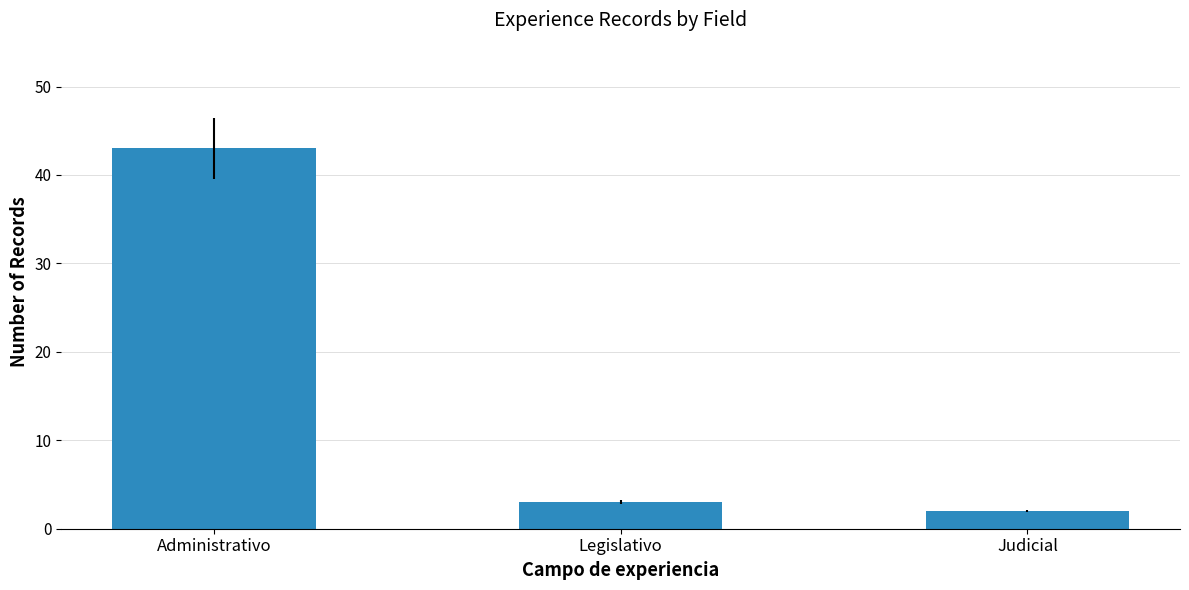

List the labels in order of value, largest first.

Administrativo, Legislativo, Judicial